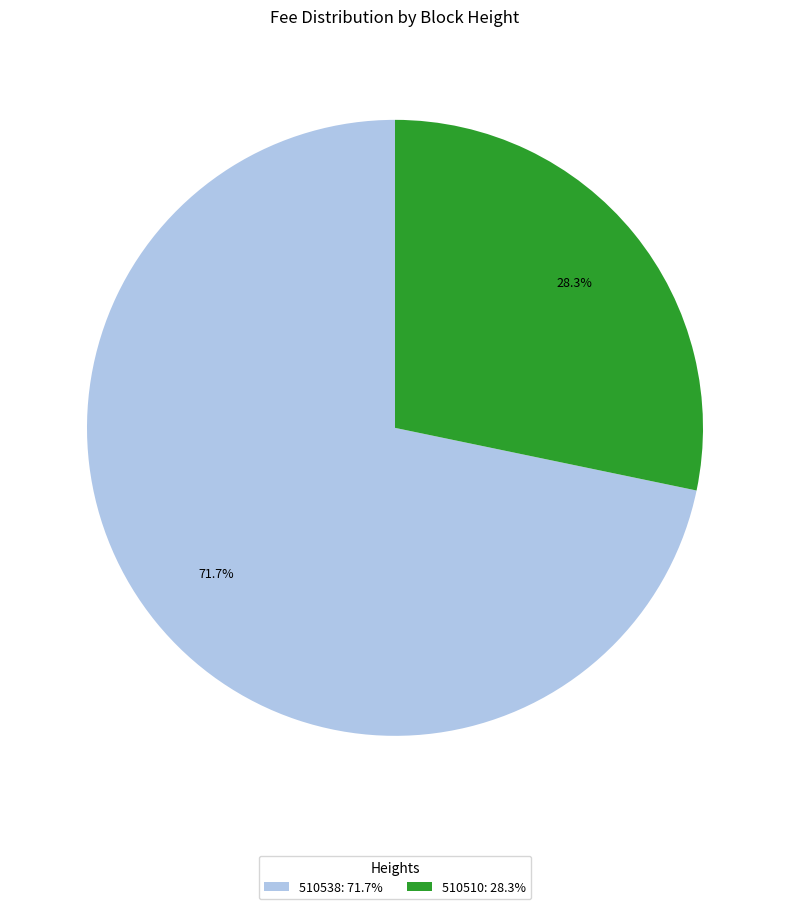

What portion of the pie excludes 510510?

71.7%